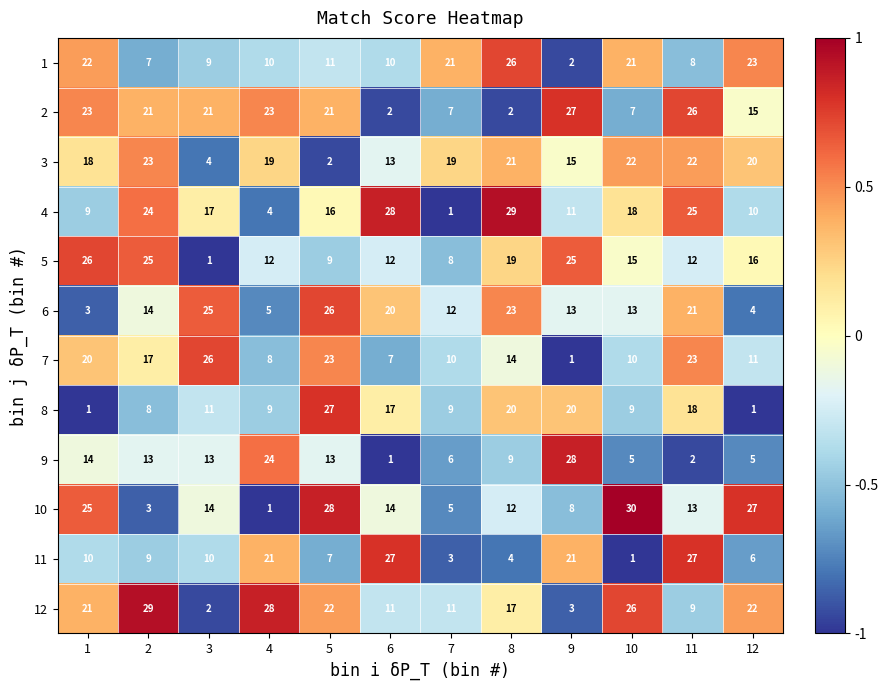

Is it true that 3 equals 6 at 7?

False